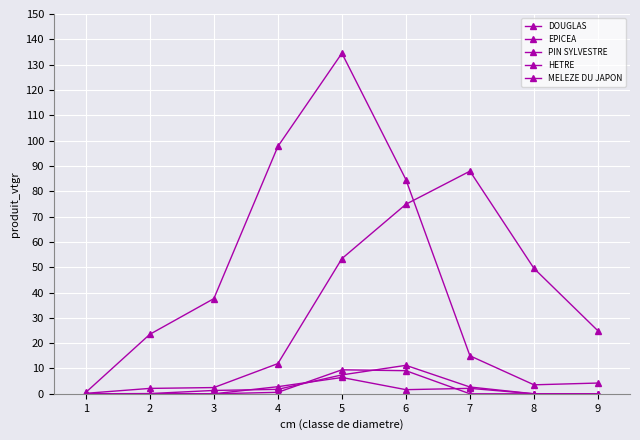

True or false: EPICEA has a value of 23.5 at 2.

True